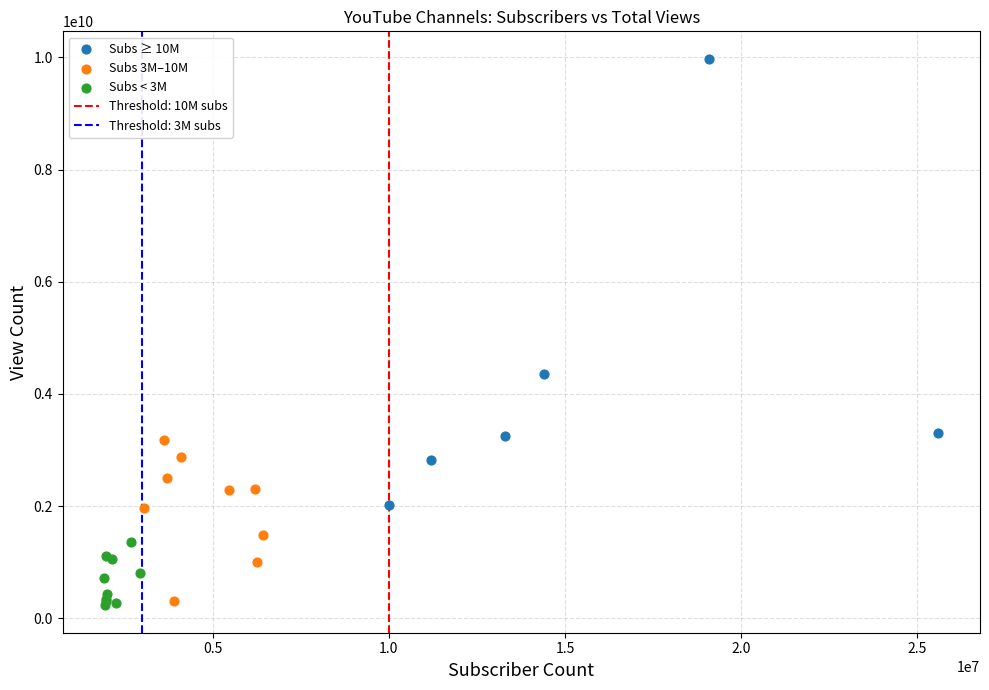

Which series has the widest spread of Y values?

Subs ≥ 10M